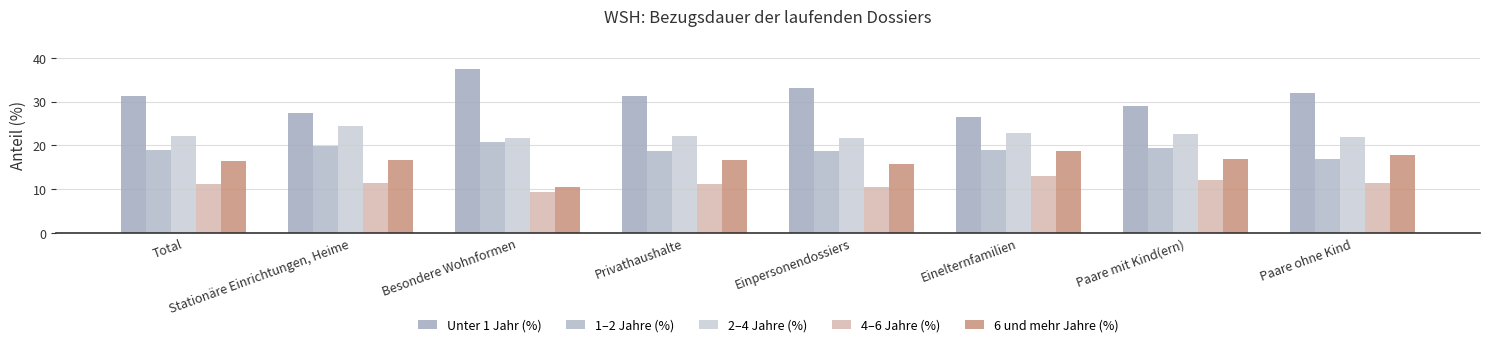

How many values in the Unter 1 Jahr (%) series exceed 31?

5